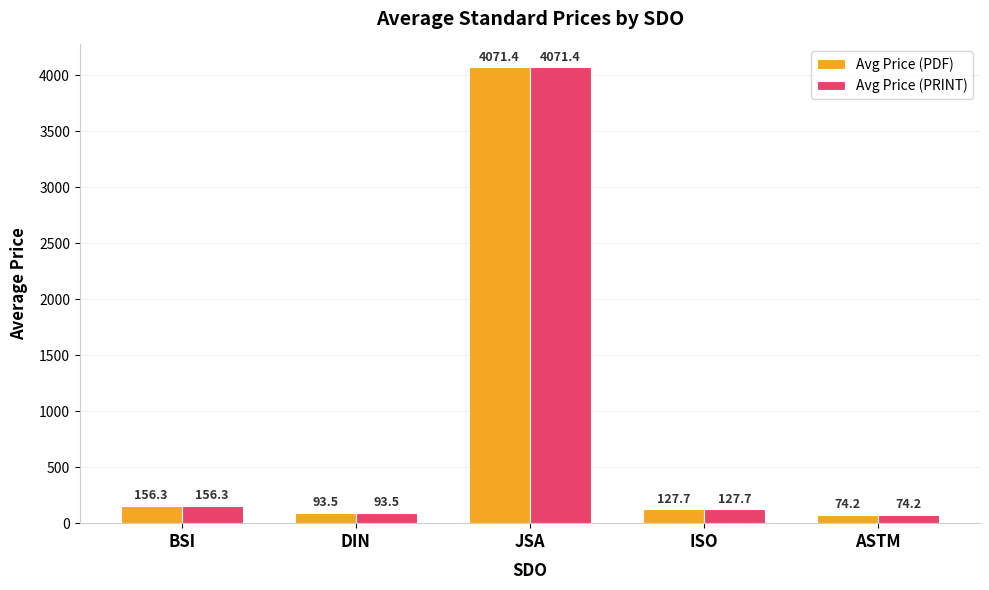

At which label is Avg Price (PDF) closest to 2072?

BSI